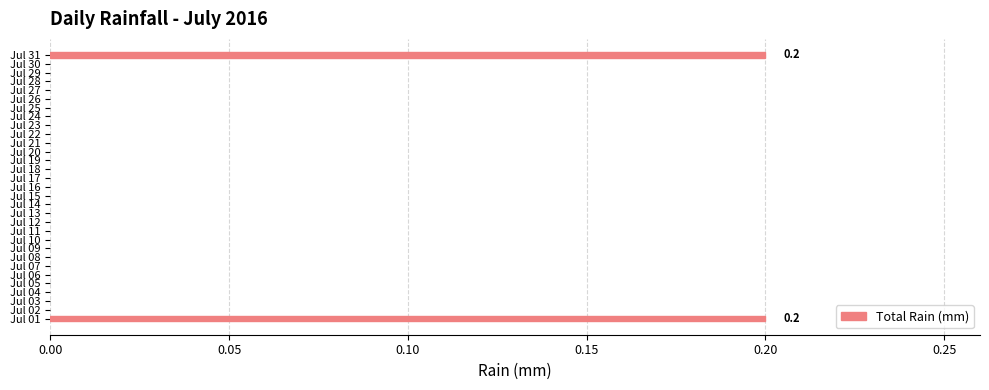

Is it true that the value at Jul 28 is 0.0?

True